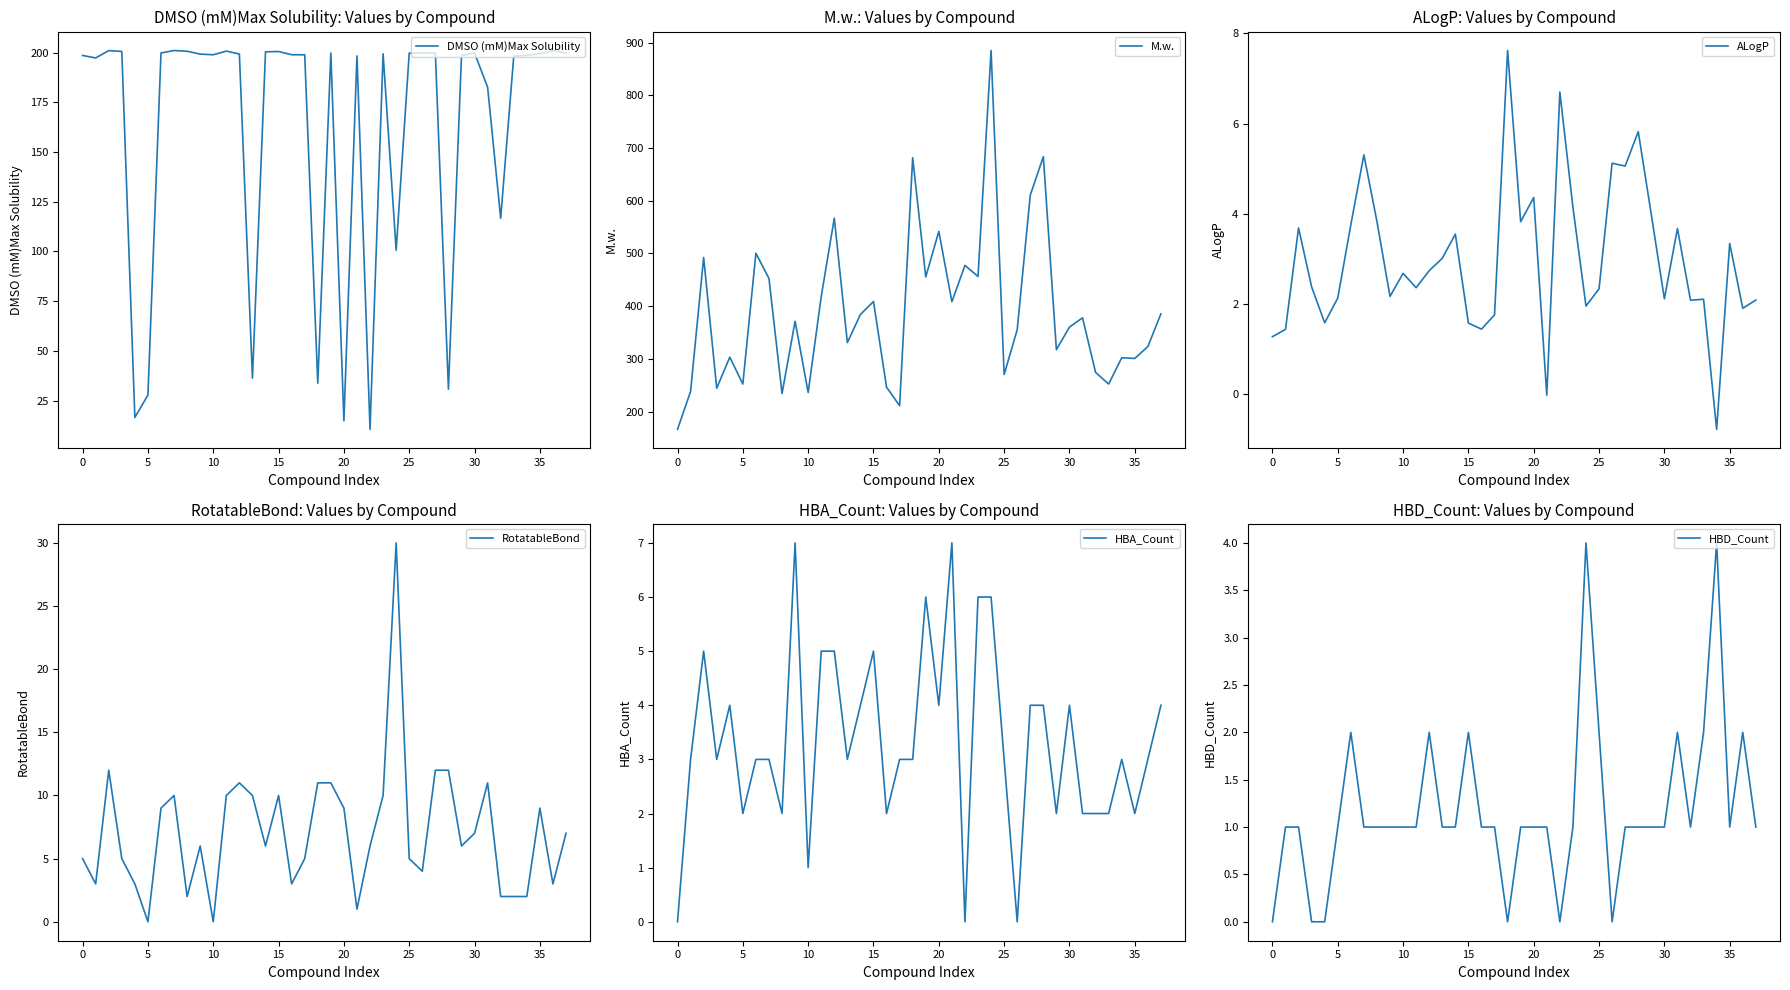

Is the value of HBA_Count at 13 greater than the value of M.w. at 35?

No